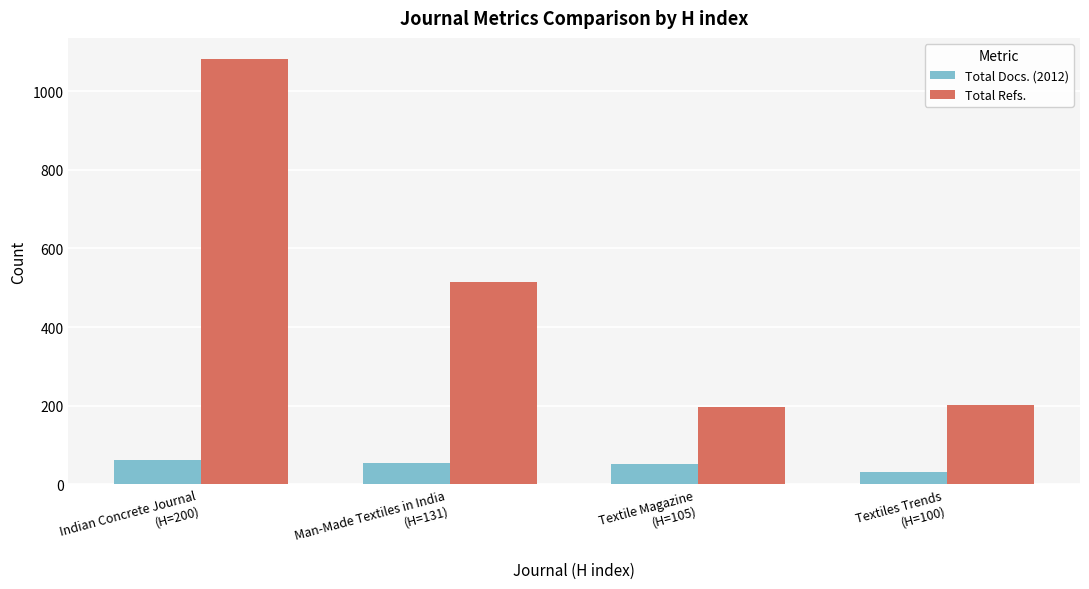

What is the minimum value for Total Docs. (2012)?

31